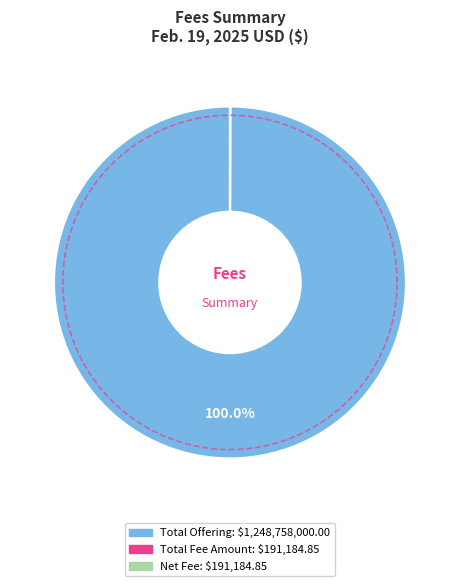

Is there any slice that represents more than half of the pie?

Yes